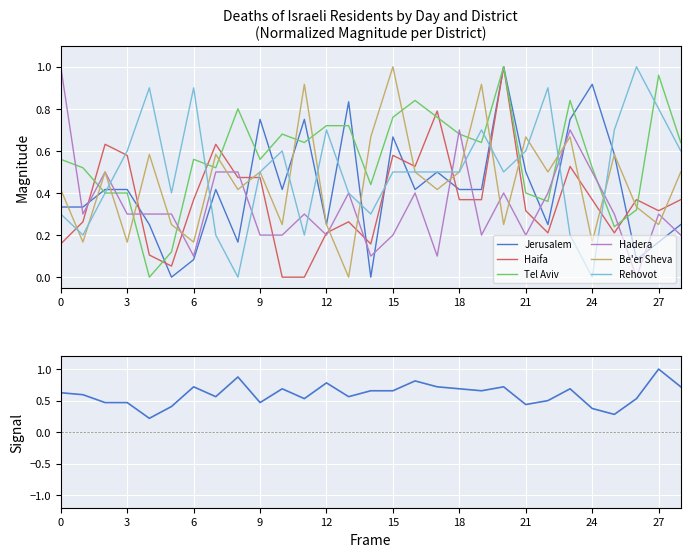

True or false: Hadera has a value of 0.4 at 3.

False